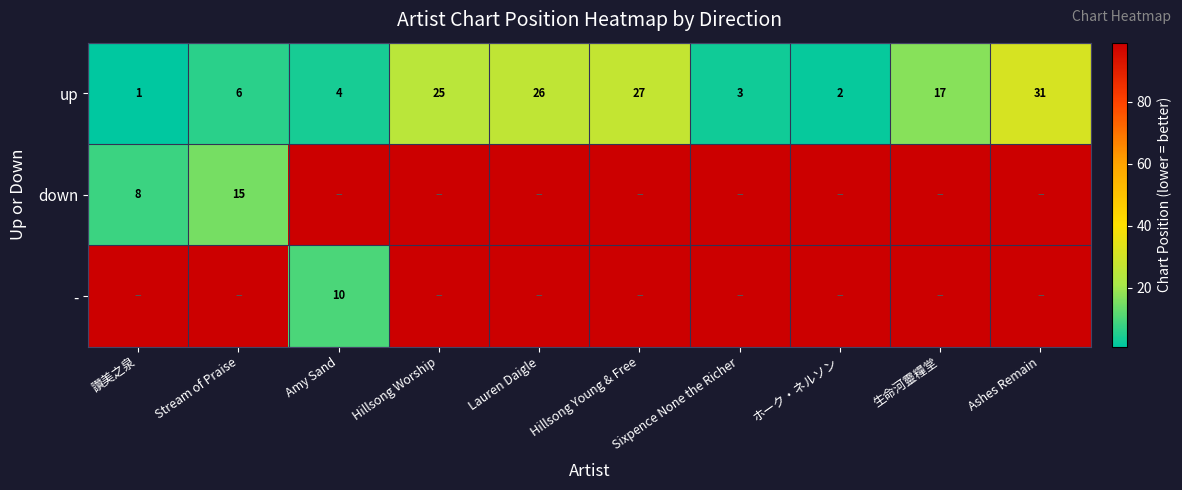

What is the difference between the maximum and second lowest values in the up series?

29